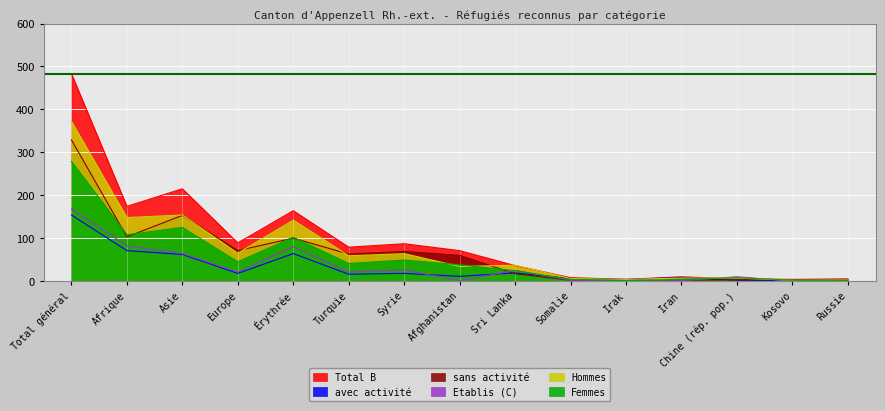

At how many categories does at least one series exceed 356?

1